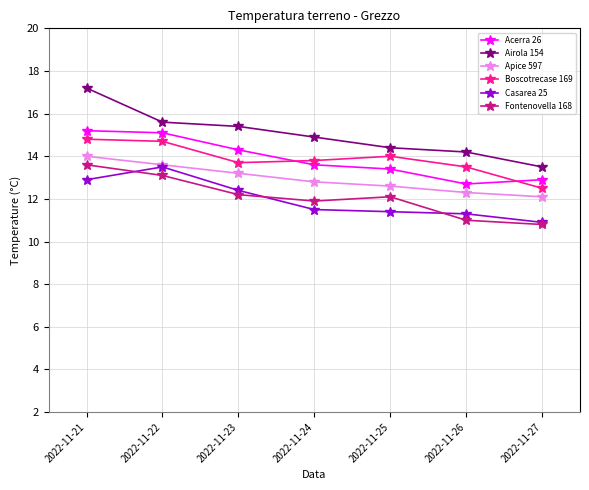

True or false: Fontenovella 168 has a value of 11.9 at 2022-11-24.

True